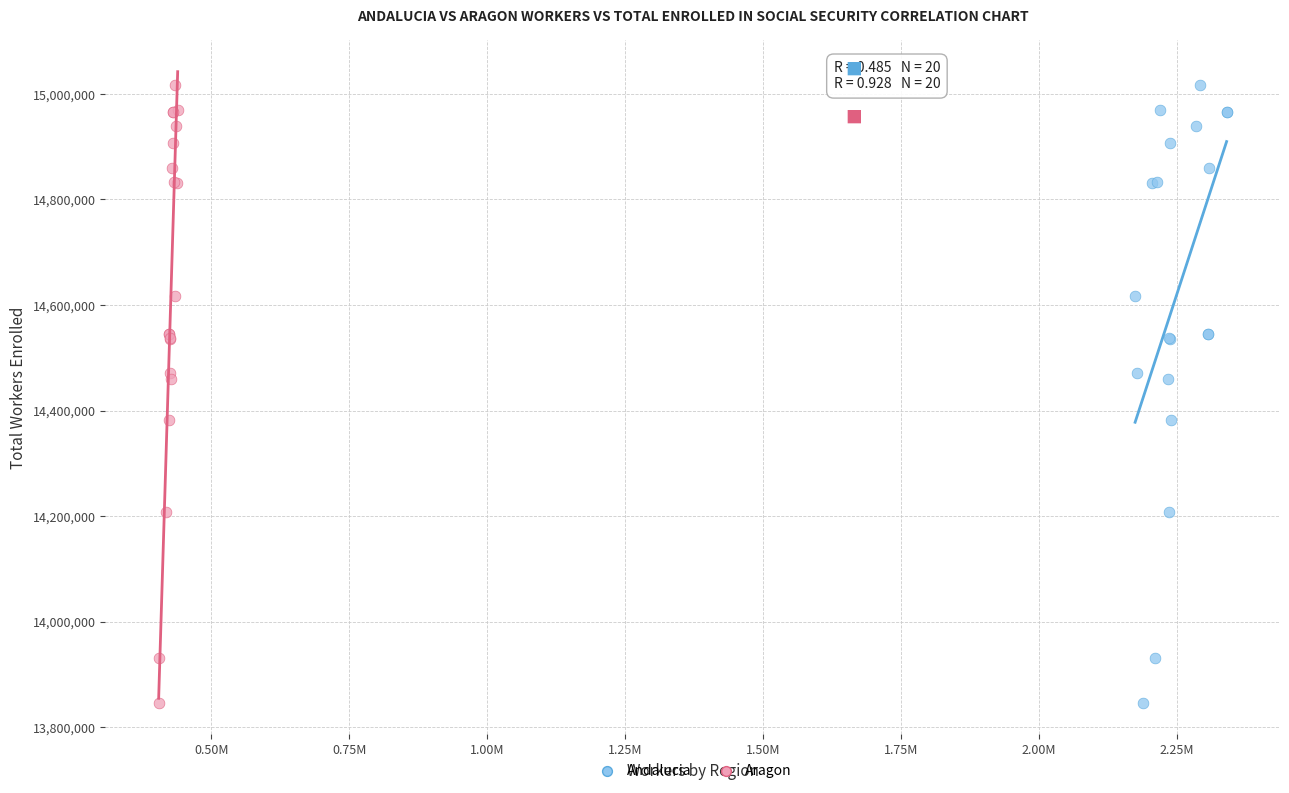

What are all the series names shown in the legend?

Andalucia, Aragon